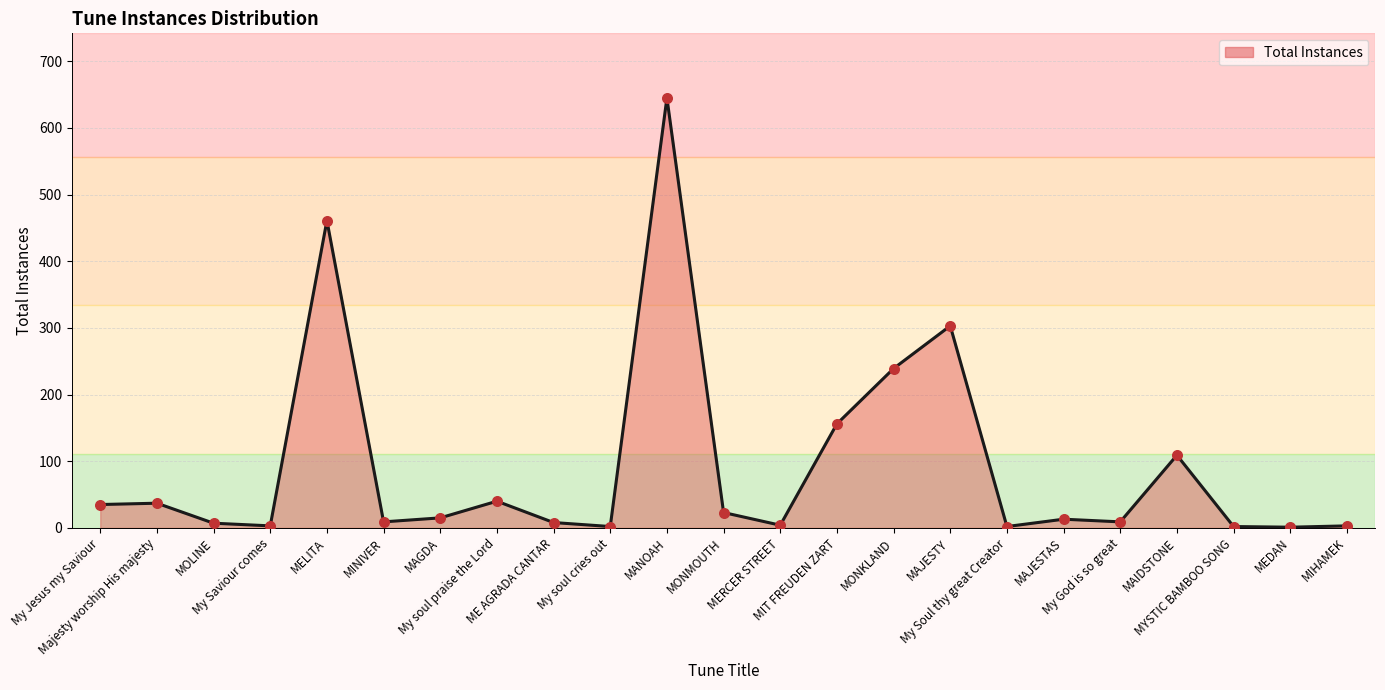

Between MAIDSTONE and MEDAN, which is larger?

MAIDSTONE